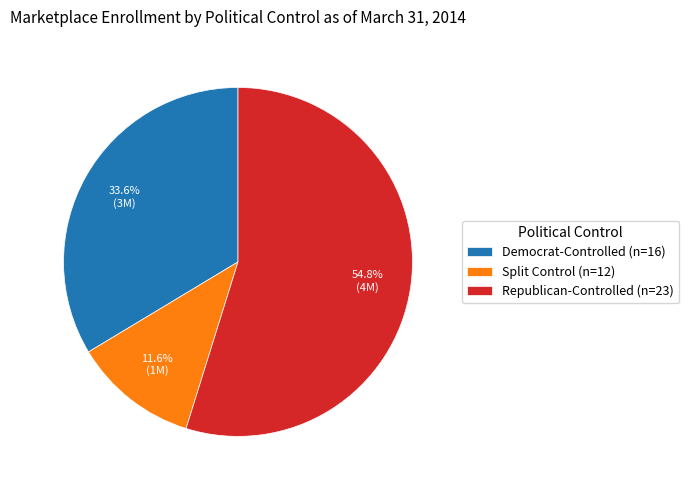

How many slices are in this pie chart?

3